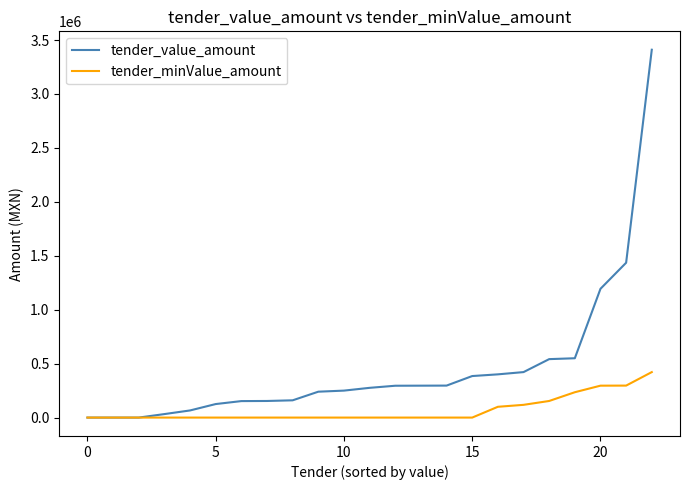

What is the maximum value for tender_minValue_amount?

421660.0